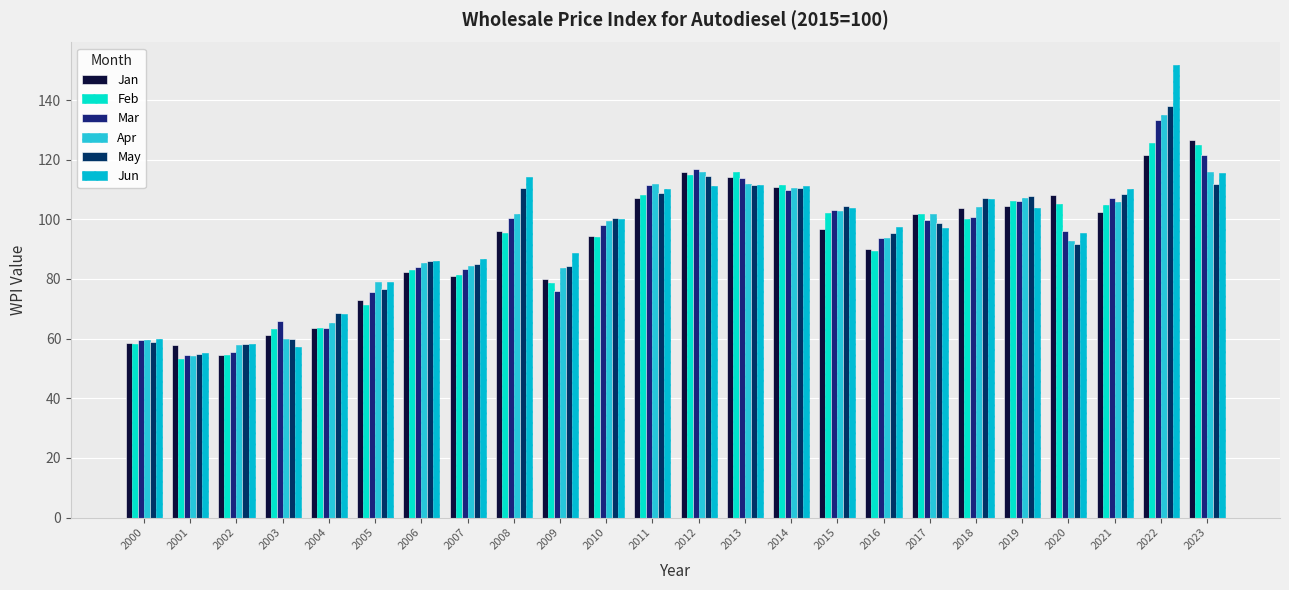

What is the difference between the highest and lowest values at 2011?

4.8